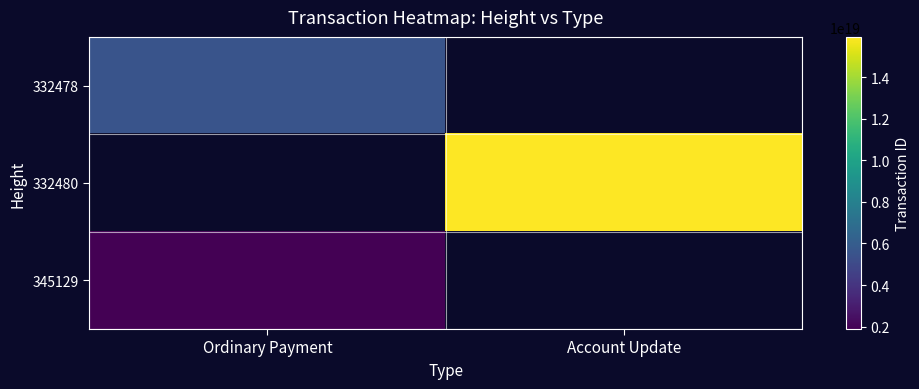

The 332478 series shows 7691153498103401472.0 at Ordinary Payment. True or false?

False